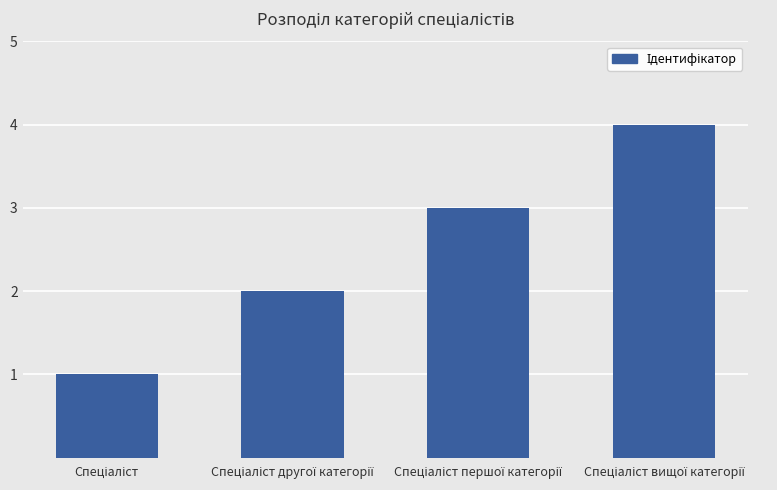

What is the difference between the maximum and minimum values?

3